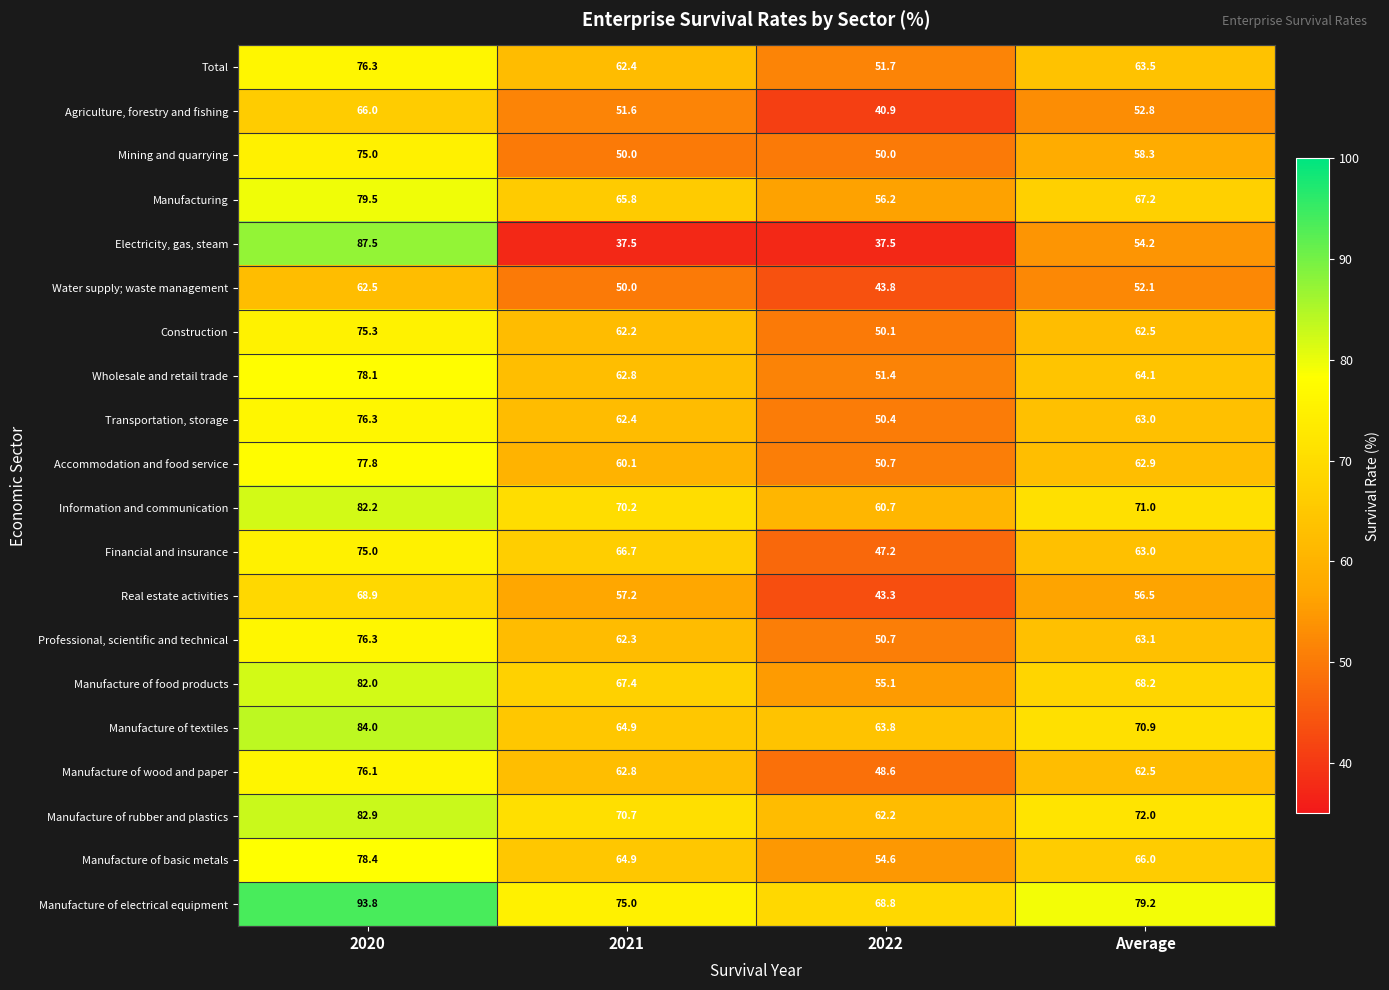

True or false: Manufacture of textiles has a value of 44.7 at 2022.

False